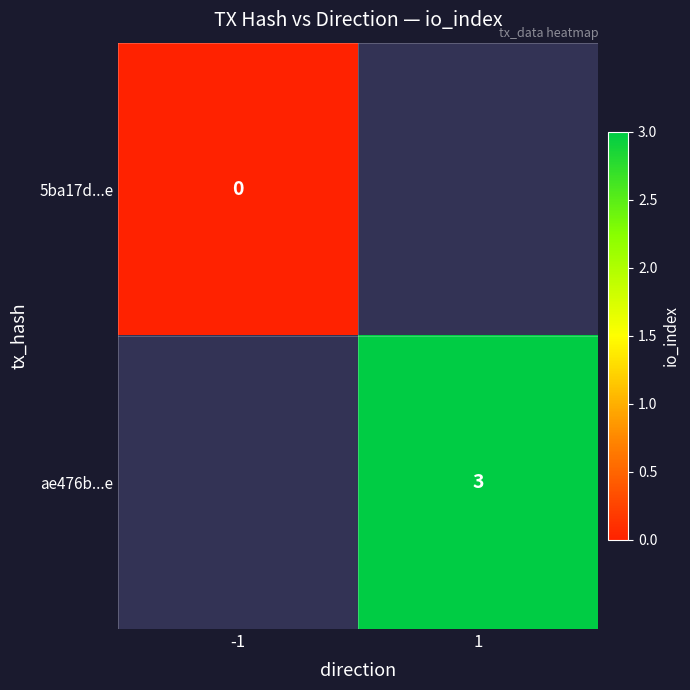

Is the value of ae476b...e at 1 greater than the value of 5ba17d...e at -1?

Yes